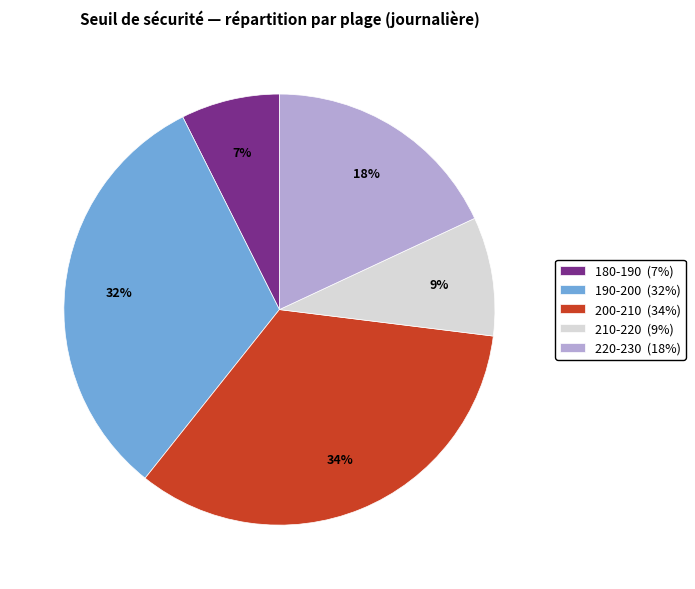

Is the sum of 190-200 (32%) and 200-210 (34%) greater than half?

Yes